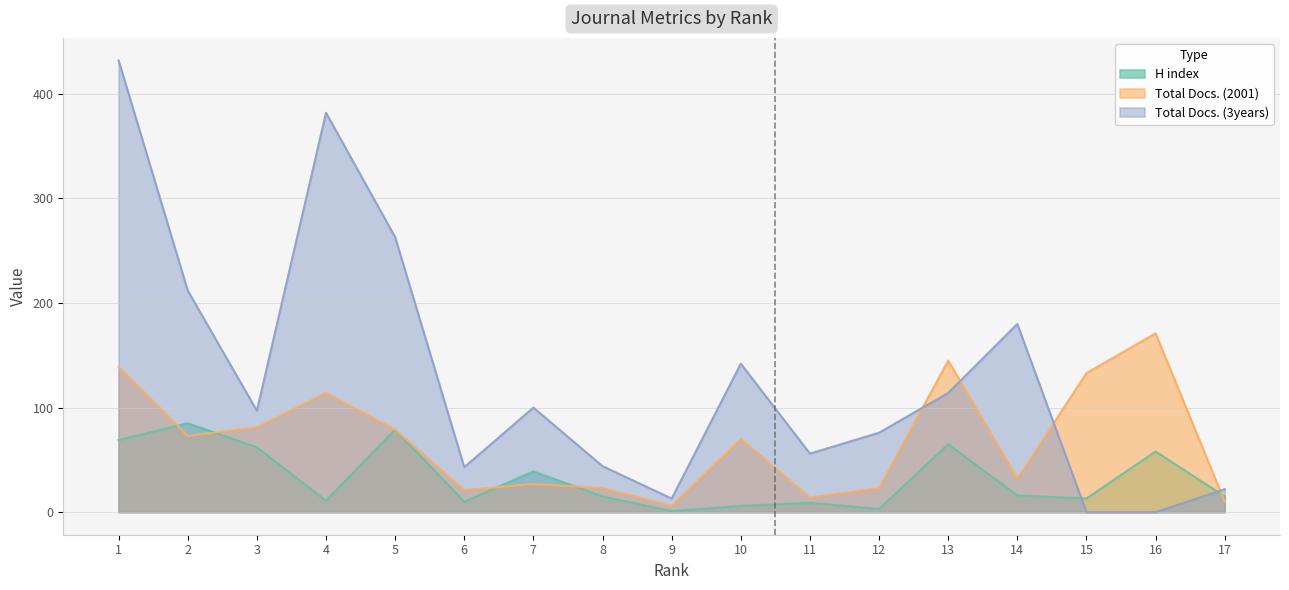

List the labels in order of H index value, largest first.

2, 5, 1, 13, 3, 16, 7, 14, 8, 17, 15, 4, 6, 11, 10, 12, 9